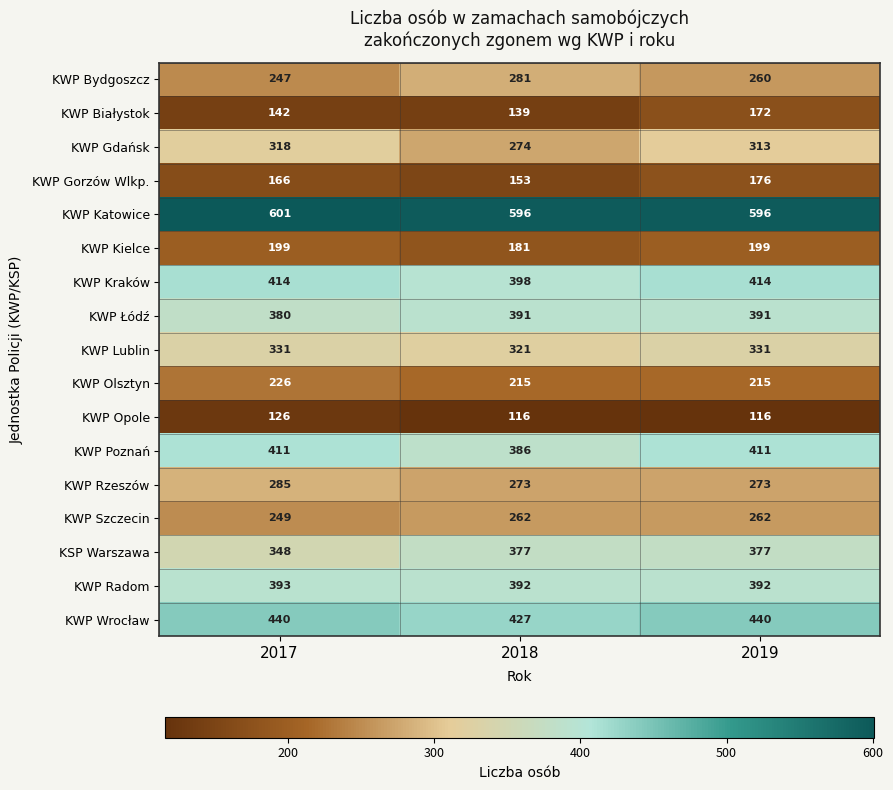

Rank the series by their maximum value, from lowest to highest.

KWP Opole, KWP Białystok, KWP Gorzów Wlkp., KWP Kielce, KWP Olsztyn, KWP Szczecin, KWP Bydgoszcz, KWP Rzeszów, KWP Gdańsk, KWP Lublin, KSP Warszawa, KWP Łódź, KWP Radom, KWP Poznań, KWP Kraków, KWP Wrocław, KWP Katowice